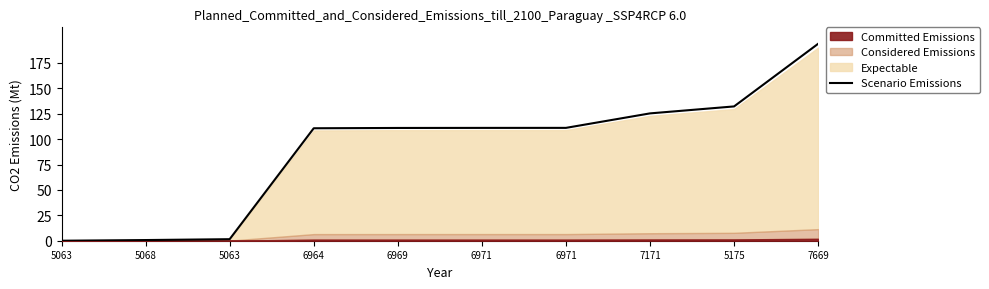

True or false: the data has more than 2 interior local peaks.

False